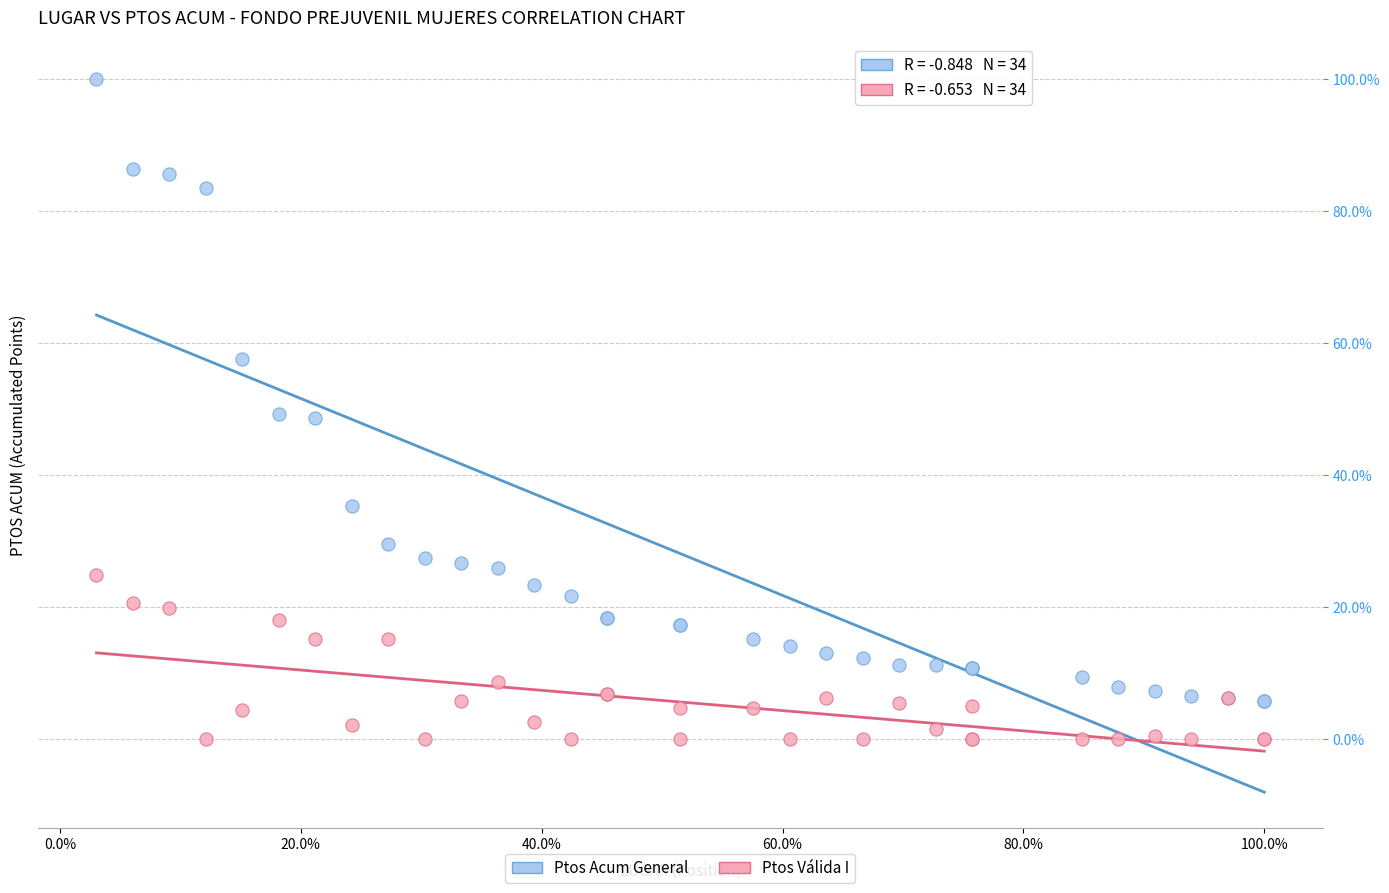

What are all the series names shown in the legend?

Ptos Acum General, Ptos Válida I